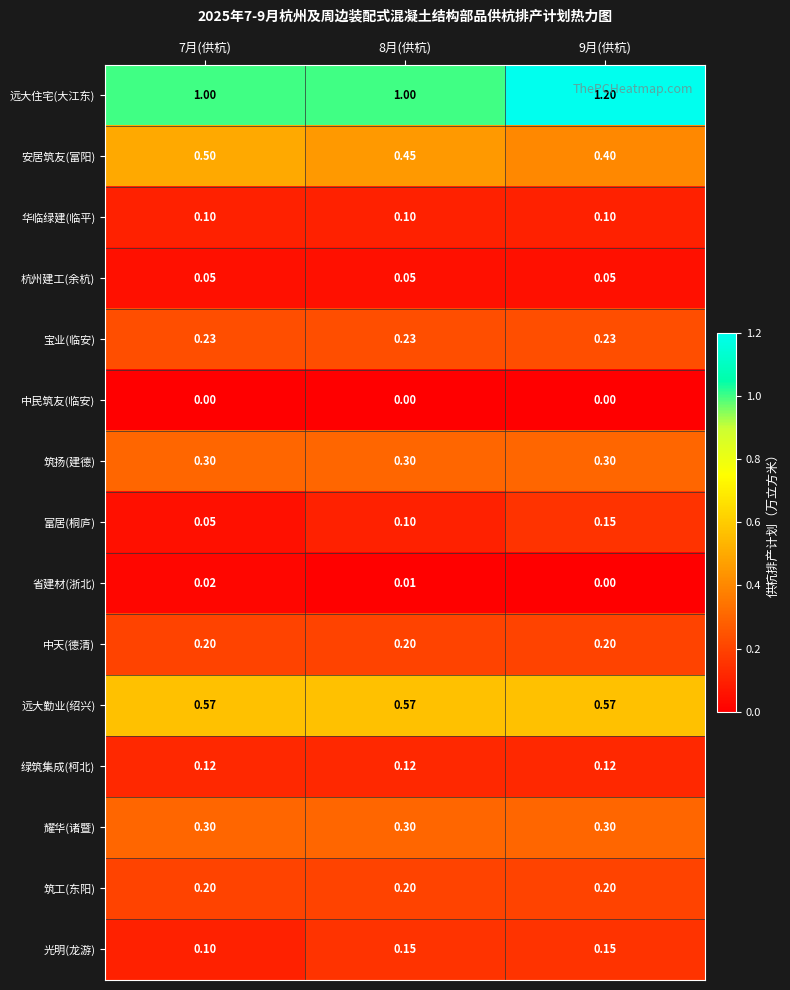

Is the value of 中天(德清) at 9月(供杭) greater than the value of 华临绿建(临平) at 7月(供杭)?

Yes